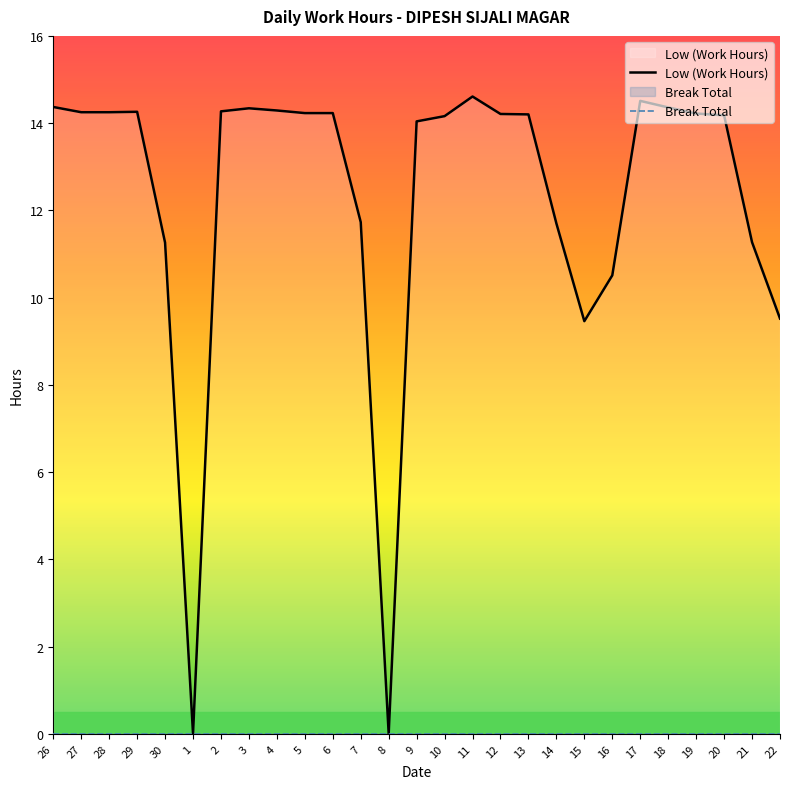

At which label does Low (Work Hours) reach its peak?

11